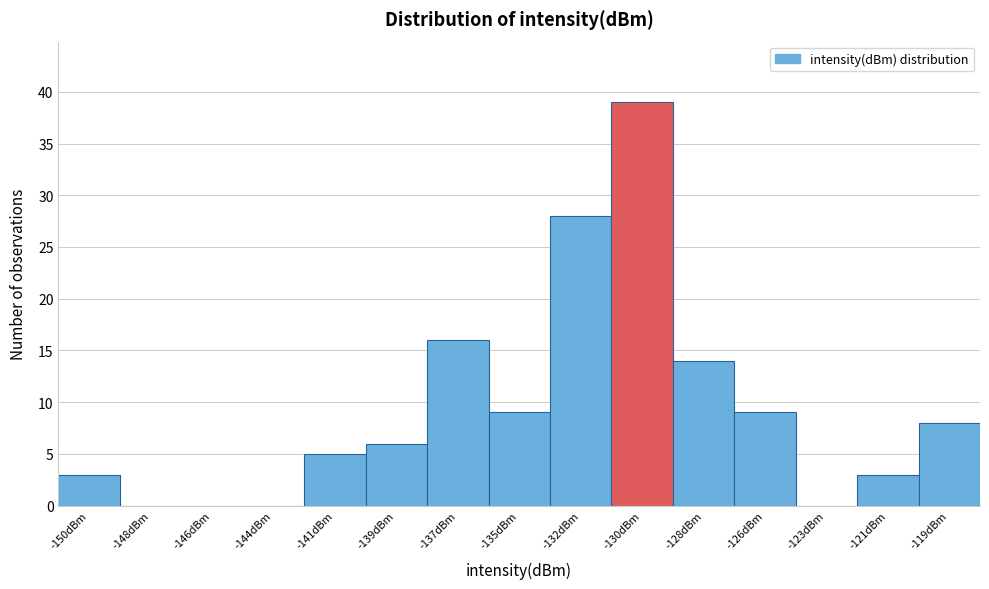

Reading left to right, list all the values displayed in this chart.

-150dBm=3	-148dBm=0	-146dBm=0	-144dBm=0	-141dBm=5	-139dBm=6	-137dBm=16	-135dBm=9	-132dBm=28	-130dBm=39	-128dBm=14	-126dBm=9	-123dBm=0	-121dBm=3	-119dBm=8